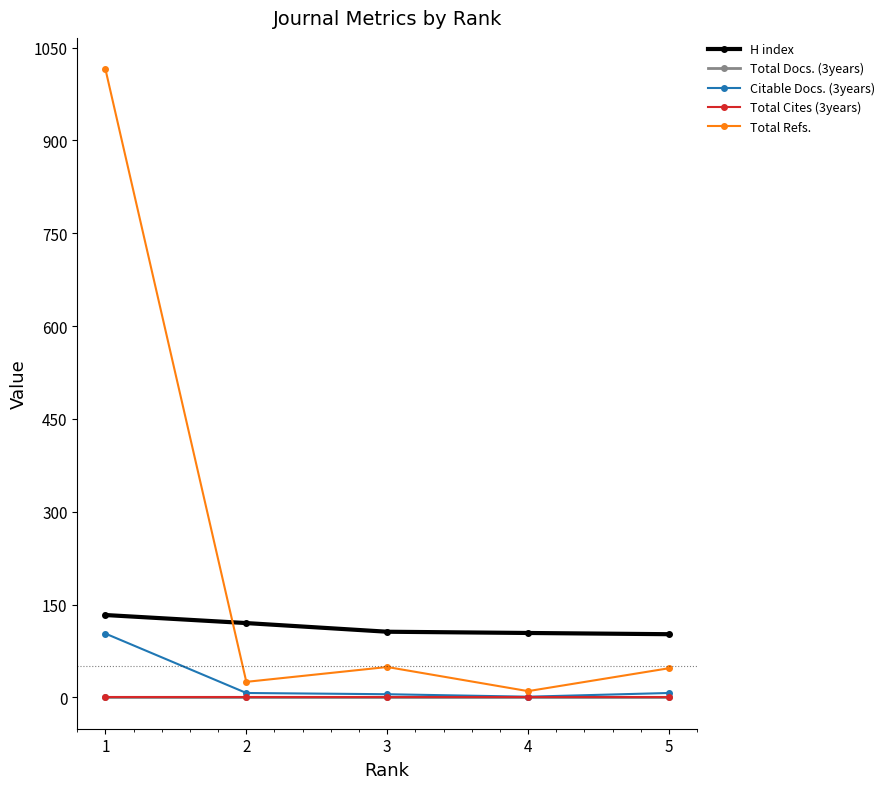

Reading left to right, list all the values displayed in this chart.

H index: 133	120	106	104	102
Total Docs. (3years): 0	0	0	0	0
Citable Docs. (3years): 103	7	5	1	7
Total Cites (3years): 0	0	0	0	0
Total Refs.: 1015	25	49	10	47